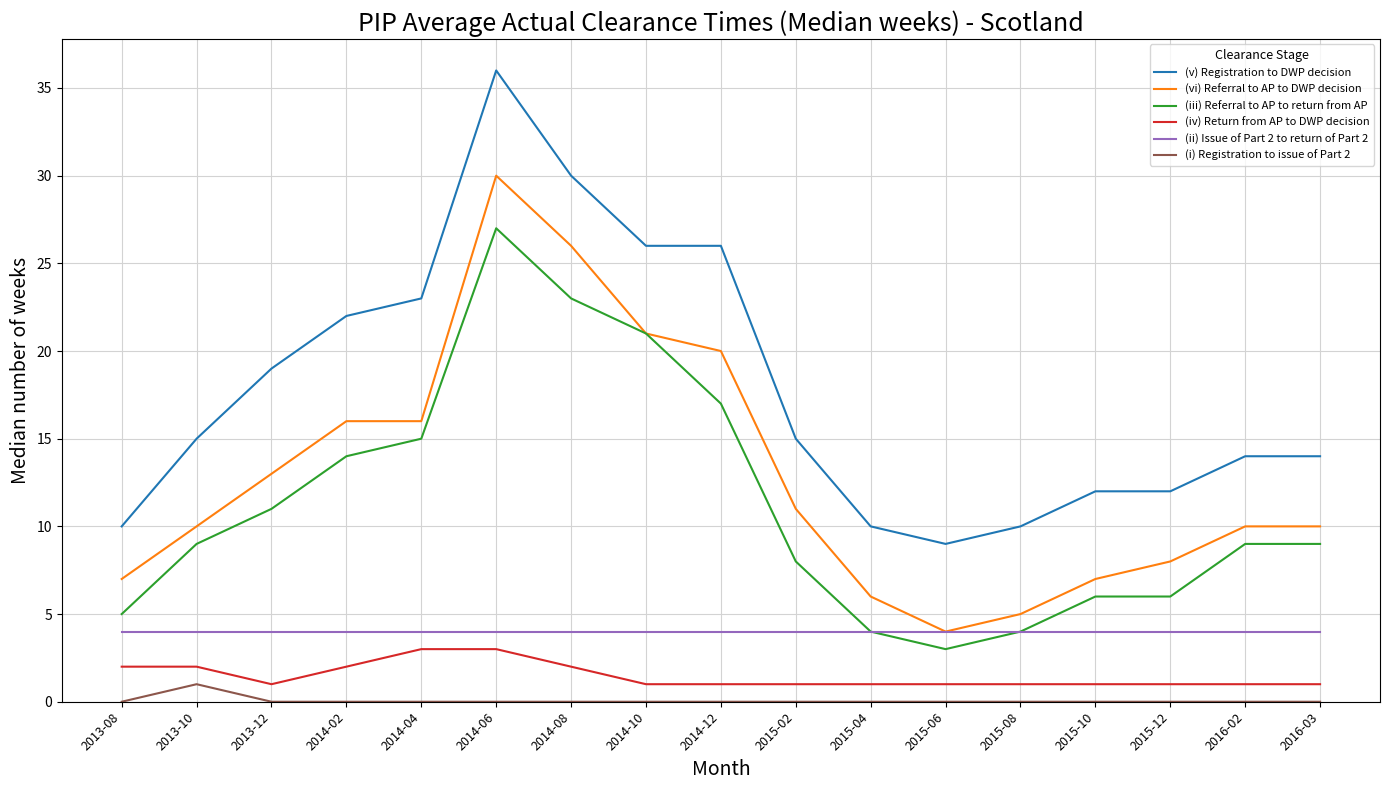

True or false: (vi) Referral to AP to DWP decision and (i) Registration to issue of Part 2 intersect in this chart.

False